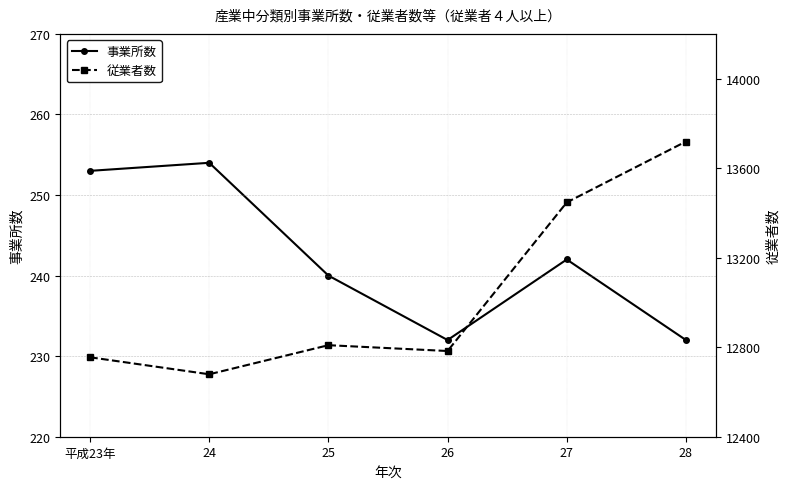

At which category is the sum across all series the highest?

28